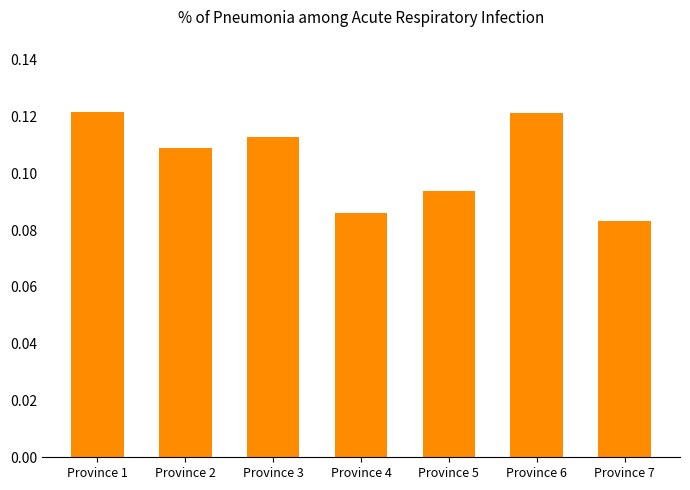

What is the sum of all values?

0.7